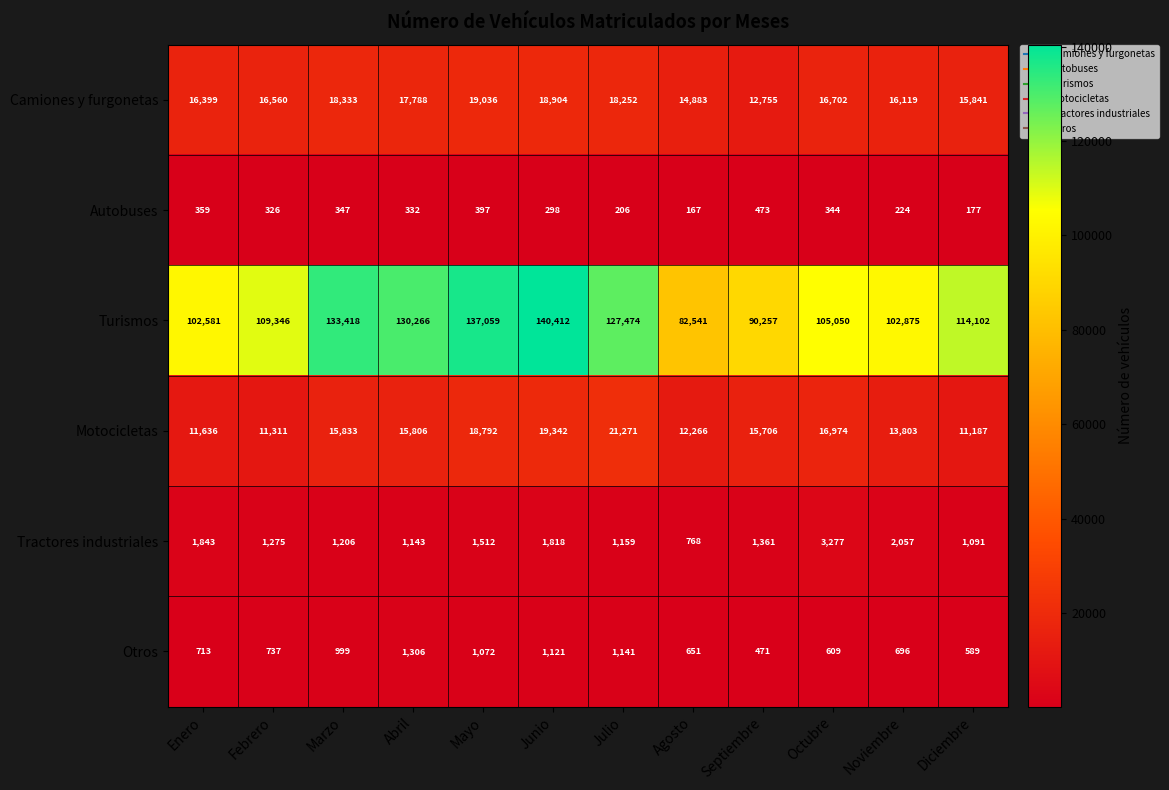

The Turismos series shows 120803 at Agosto. True or false?

False